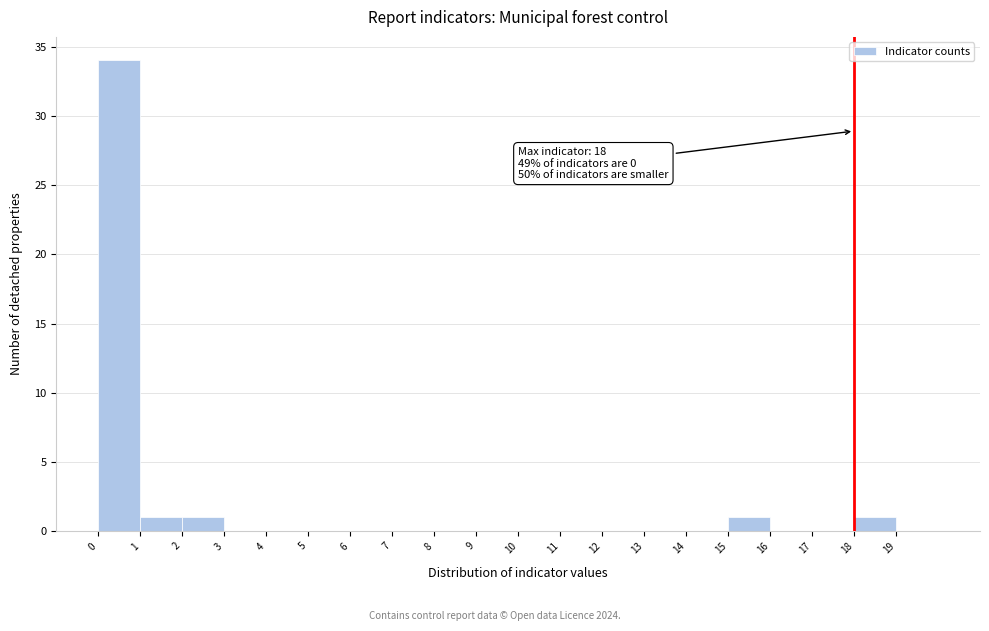

Which range on the x-axis has the tallest bar?

0 to 1